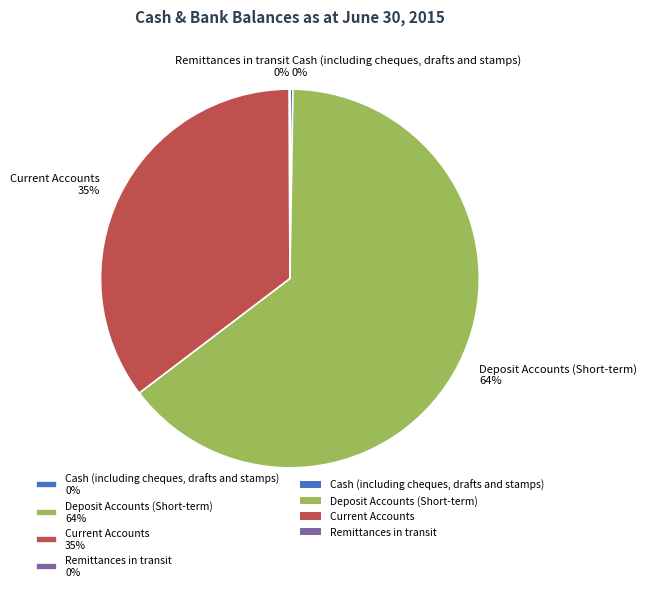

Does Current Accounts represent more than half of the total?

No